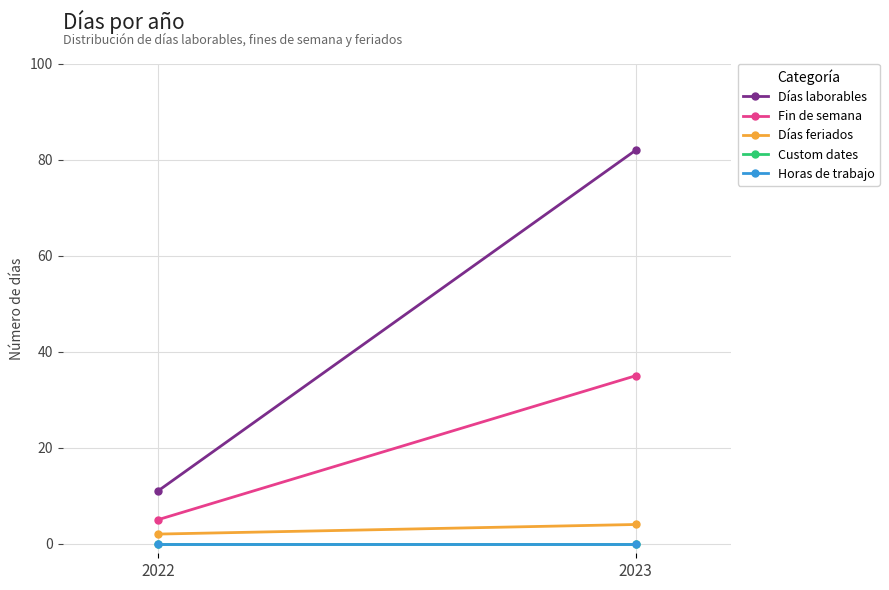

Which label corresponds to the largest value in the chart?

2023